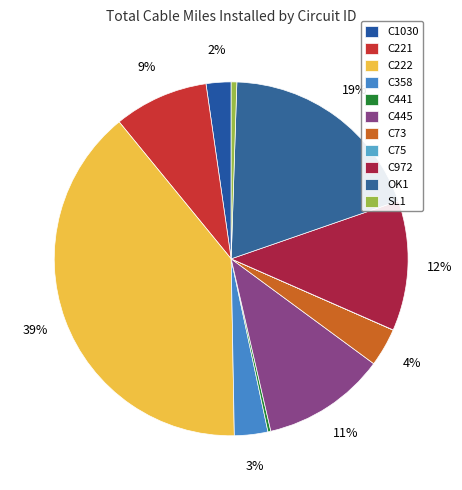

To the nearest percent, what percentage of the pie is C73?

4%